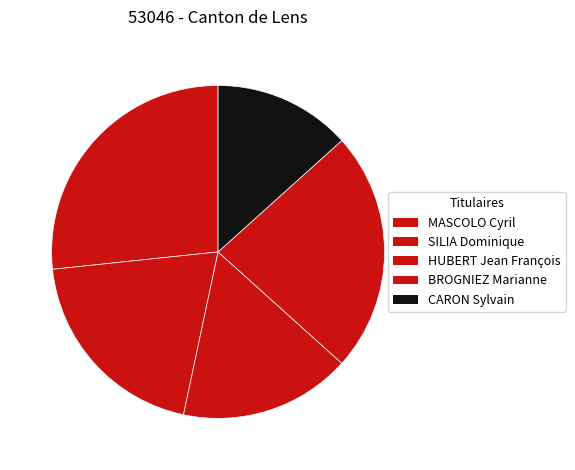

How many segments does this pie chart have?

5